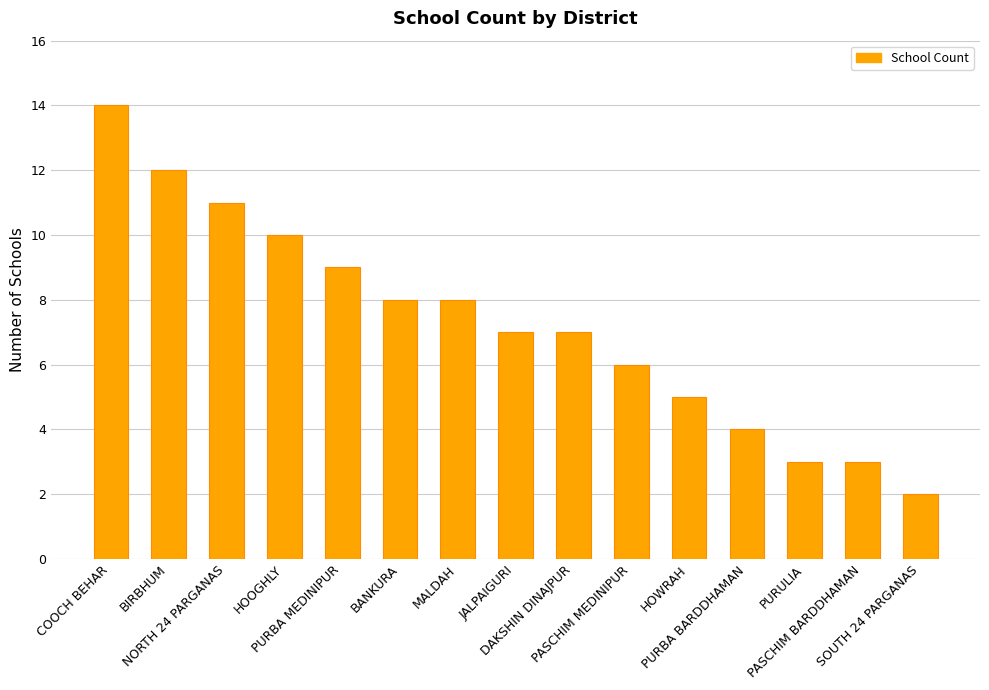

What is the label of the 8th bar from the left?

JALPAIGURI